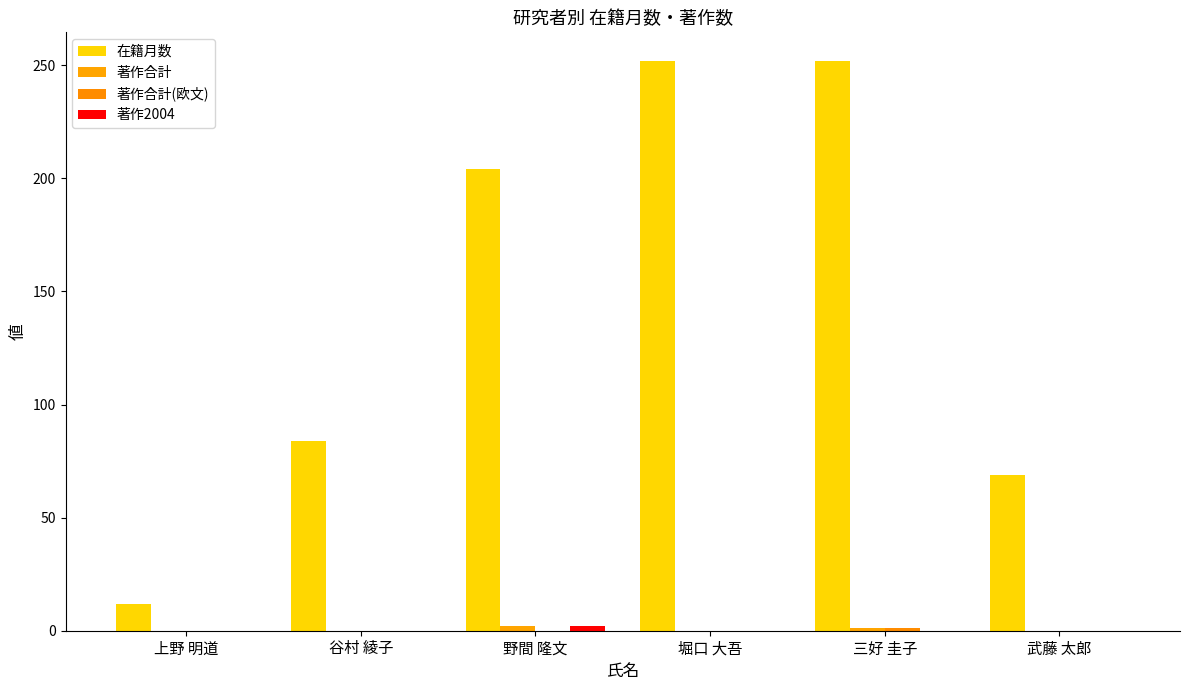

Which has a higher value, 三好 圭子 or 上野 明道?

三好 圭子